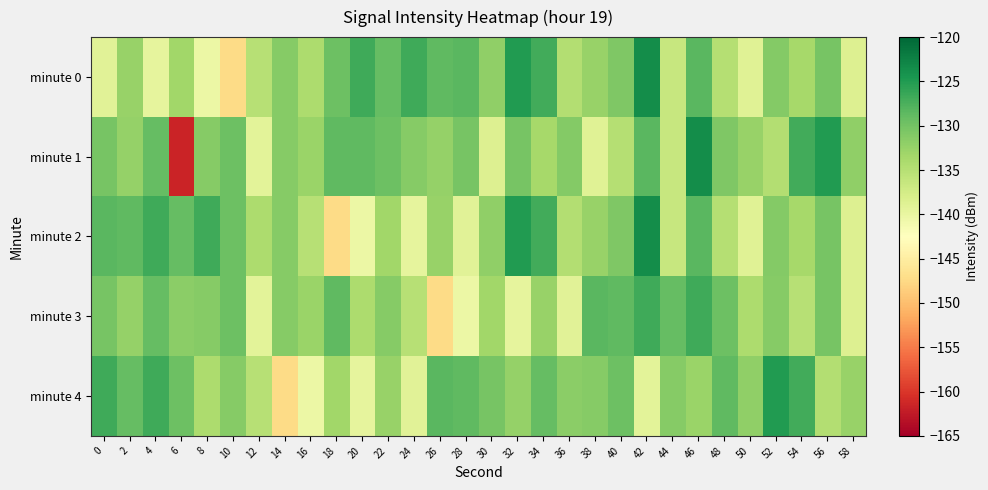

Which has a higher value, 14 or 56?

56